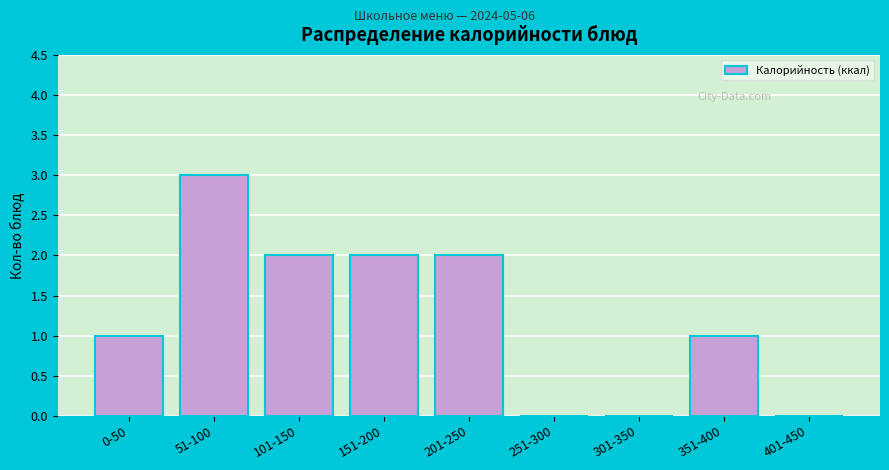

Reading left to right, list all the values displayed in this chart.

0-50=1	51-100=3	101-150=2	151-200=2	201-250=2	251-300=0	301-350=0	351-400=1	401-450=0